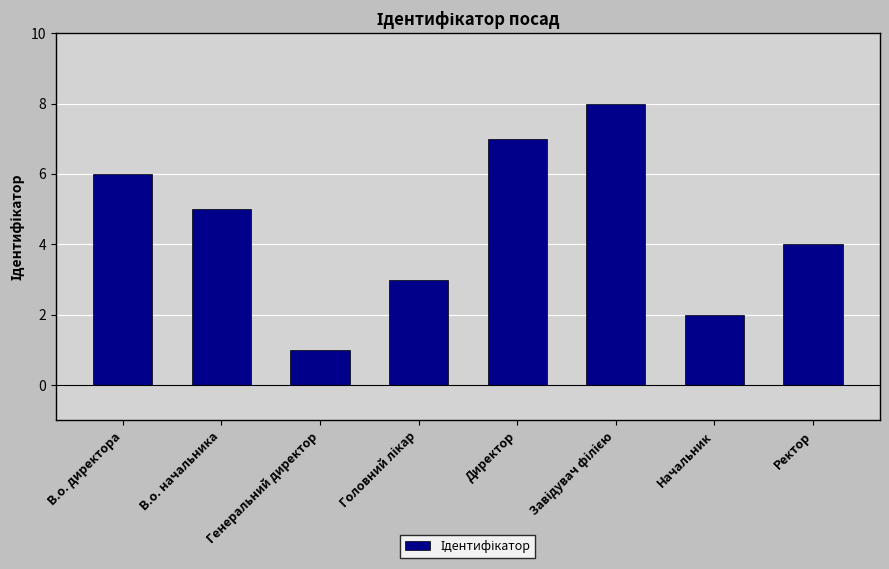

What is the sum of all values?

36